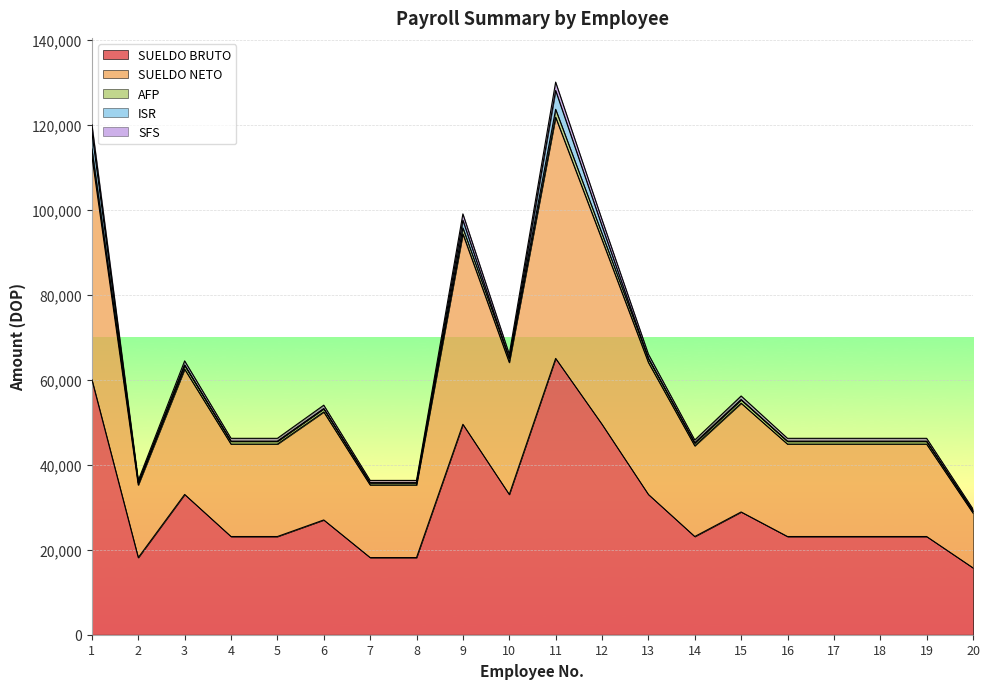

Where is the first local maximum for SFS?

3